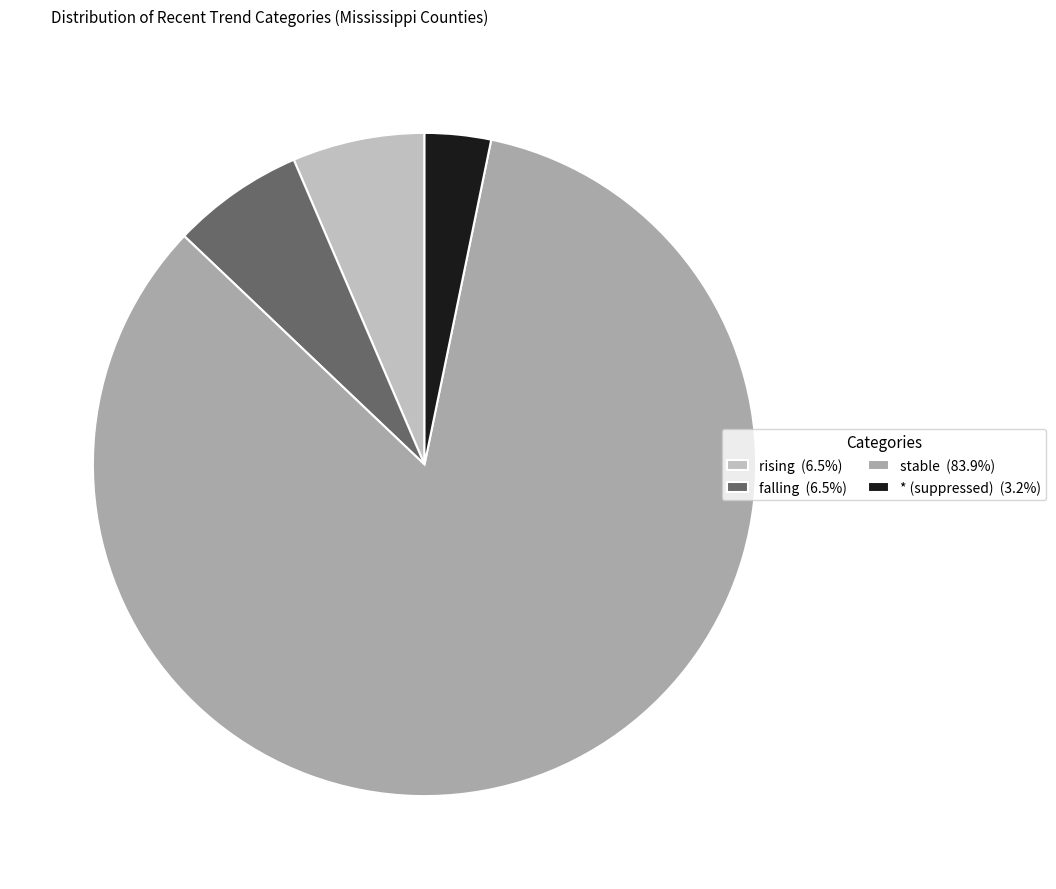

Count the number of slices in the pie.

4